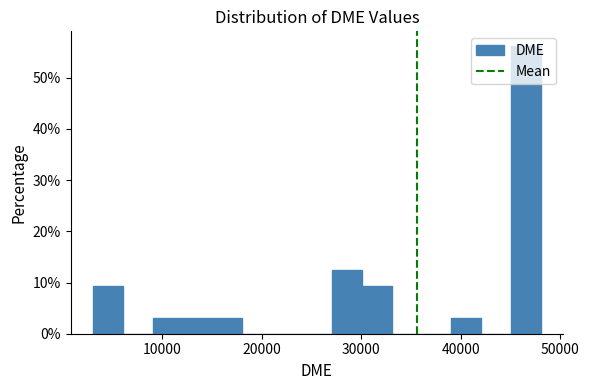

Read against the x-axis, roughly where is the centre of the tallest bar?

47000